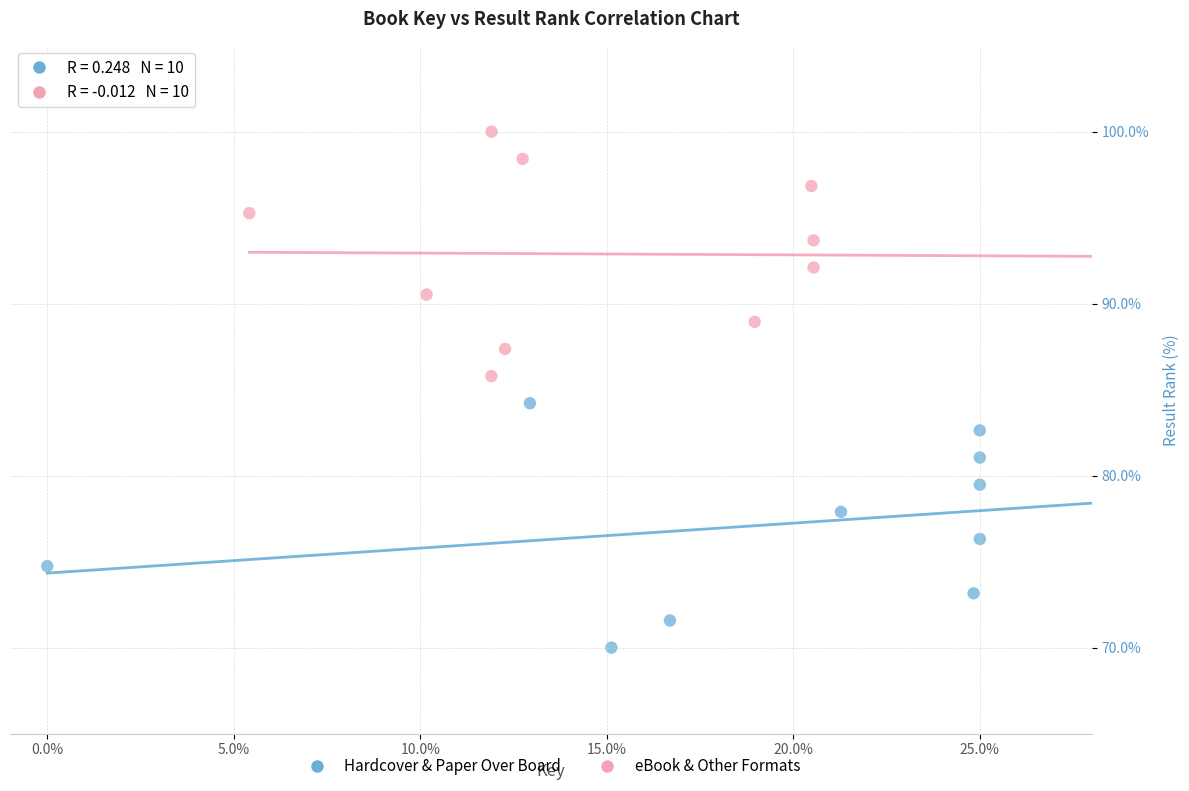

Which series reaches the maximum Y coordinate?

eBook & Other Formats